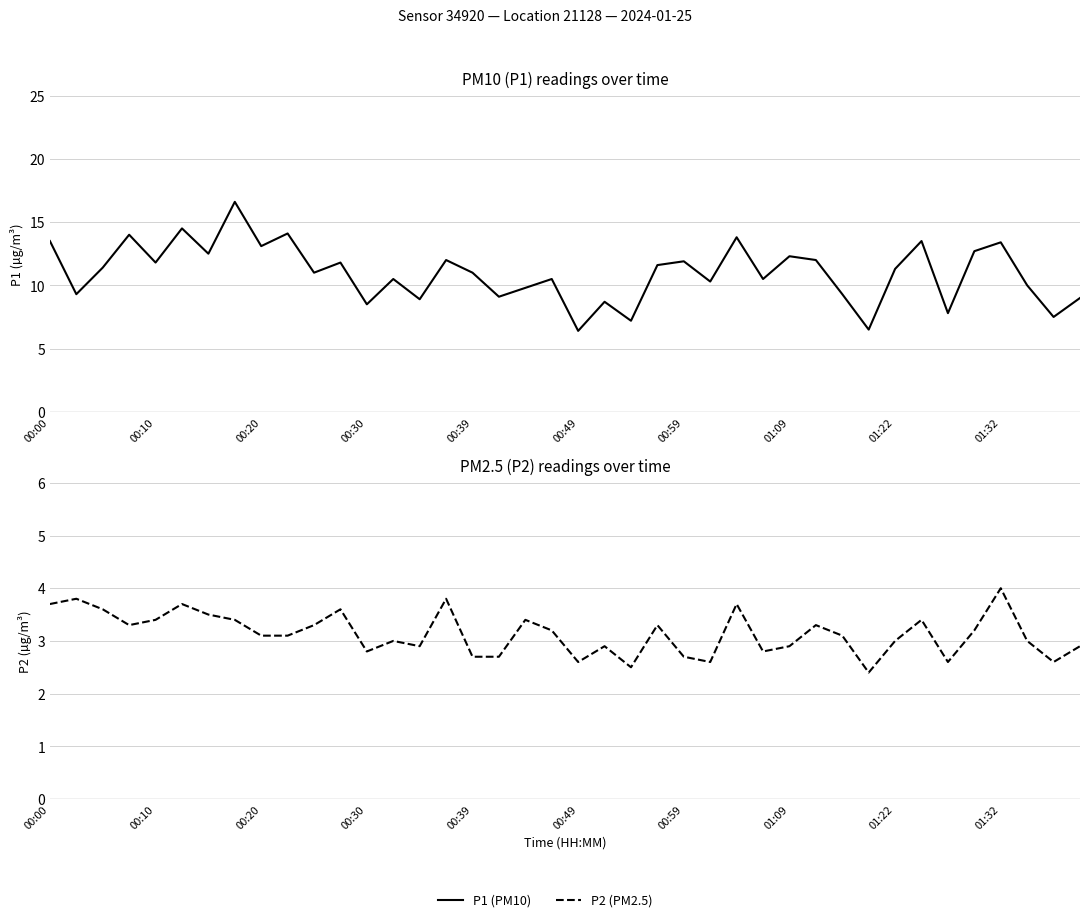

Does the chart display data point markers on the line(s)?

No